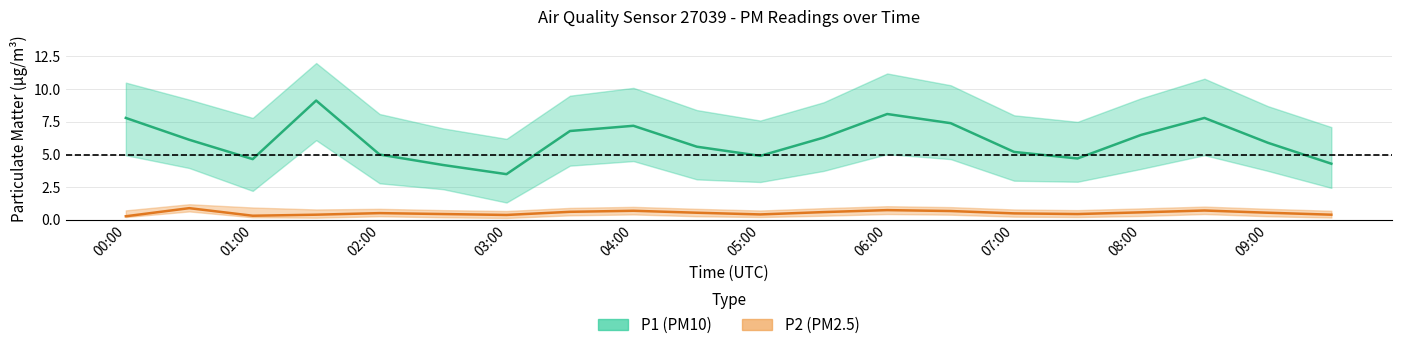

Reading right to left, list all the values displayed in this chart.

P1: 09:30=4.3	09:00=5.9	08:30=7.8	08:00=6.5	07:30=4.7	07:00=5.2	06:30=7.4	06:00=8.1	05:30=6.3	05:00=4.9	04:30=5.6	04:00=7.2	03:30=6.8	03:00=3.5	02:30=4.2	02:00=5.0	01:30=9.1	01:00=4.7	00:30=6.1	00:00=7.8
P1_upper: 09:30=7.1	09:00=8.7	08:30=10.8	08:00=9.3	07:30=7.5	07:00=8.0	06:30=10.3	06:00=11.2	05:30=9.0	05:00=7.6	04:30=8.4	04:00=10.1	03:30=9.5	03:00=6.2	02:30=7.0	02:00=8.1	01:30=12.0	01:00=7.8	00:30=9.2	00:00=10.5
P1_lower: 09:30=2.5	09:00=3.8	08:30=5.0	08:00=3.9	07:30=2.9	07:00=3.0	06:30=4.7	06:00=5.0	05:30=3.8	05:00=2.9	04:30=3.1	04:00=4.5	03:30=4.2	03:00=1.3	02:30=2.4	02:00=2.8	01:30=6.1	01:00=2.2	00:30=4.0	00:00=5.0
P2: 09:30=0.4	09:00=0.6	08:30=0.7	08:00=0.6	07:30=0.5	07:00=0.5	06:30=0.7	06:00=0.8	05:30=0.6	05:00=0.4	04:30=0.6	04:00=0.7	03:30=0.6	03:00=0.4	02:30=0.5	02:00=0.5	01:30=0.4	01:00=0.3	00:30=0.9	00:00=0.3
P2_upper: 09:30=0.7	09:00=0.8	08:30=1.0	08:00=0.9	07:30=0.8	07:00=0.8	06:30=1.0	06:00=1.1	05:30=0.9	05:00=0.7	04:30=0.8	04:00=1.0	03:30=0.9	03:00=0.7	02:30=0.8	02:00=0.8	01:30=0.8	01:00=0.9	00:30=1.2	00:00=0.7
P2_lower: 09:30=0.2	09:00=0.3	08:30=0.5	08:00=0.3	07:30=0.2	07:00=0.2	06:30=0.4	06:00=0.5	05:30=0.3	05:00=0.2	04:30=0.3	04:00=0.4	03:30=0.3	03:00=0.1	02:30=0.2	02:00=0.3	01:30=0.2	01:00=0.2	00:30=0.7	00:00=0.2